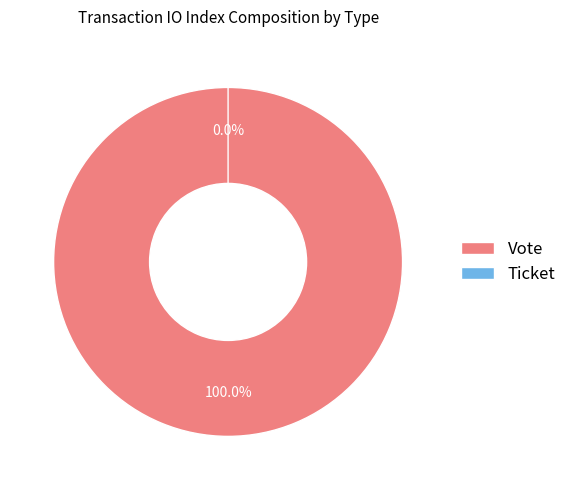

Count the number of slices in the pie.

2